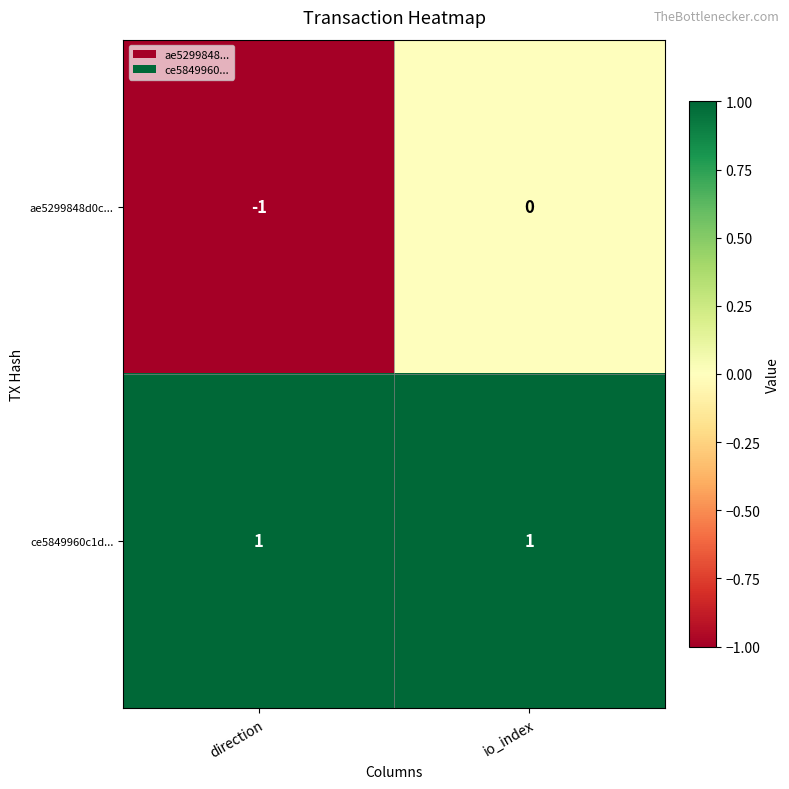

What is the greatest value displayed?

1